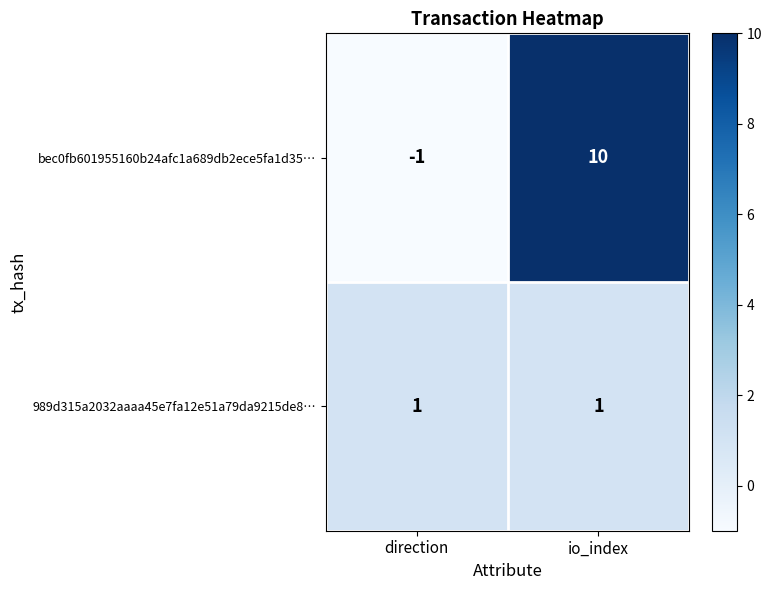

What is the smallest value displayed?

-1